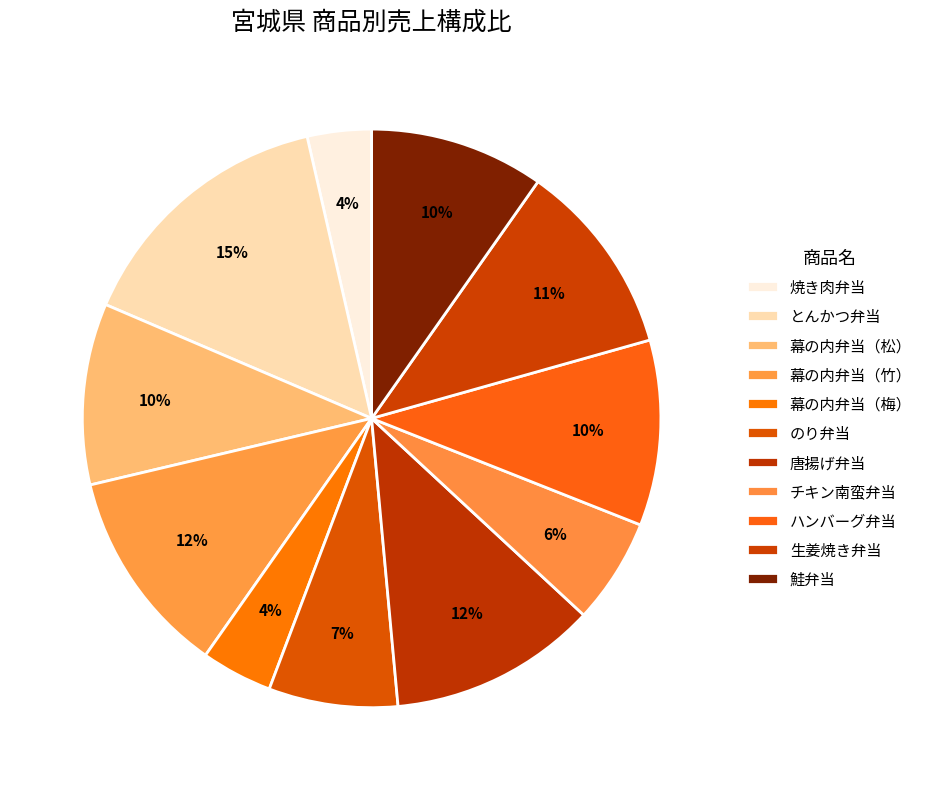

Which slice is the smallest?

焼き肉弁当